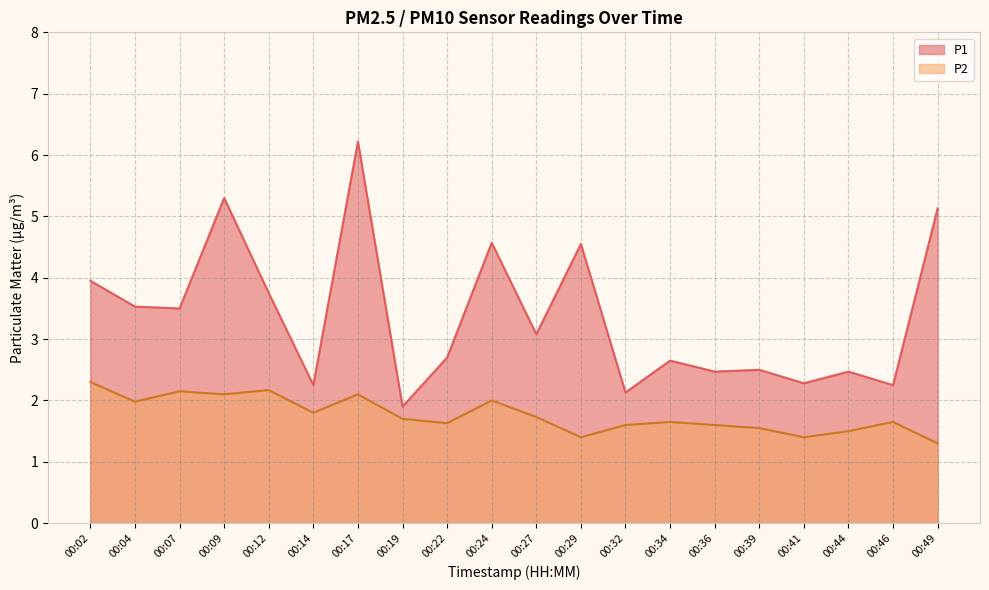

At which label is P1 closest to 4?

00:02